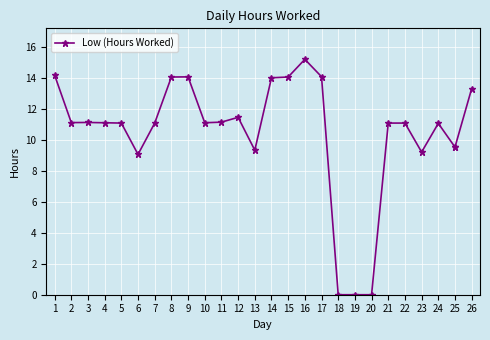

How many points are higher than both their immediate neighbors (excluding endpoints)?

5